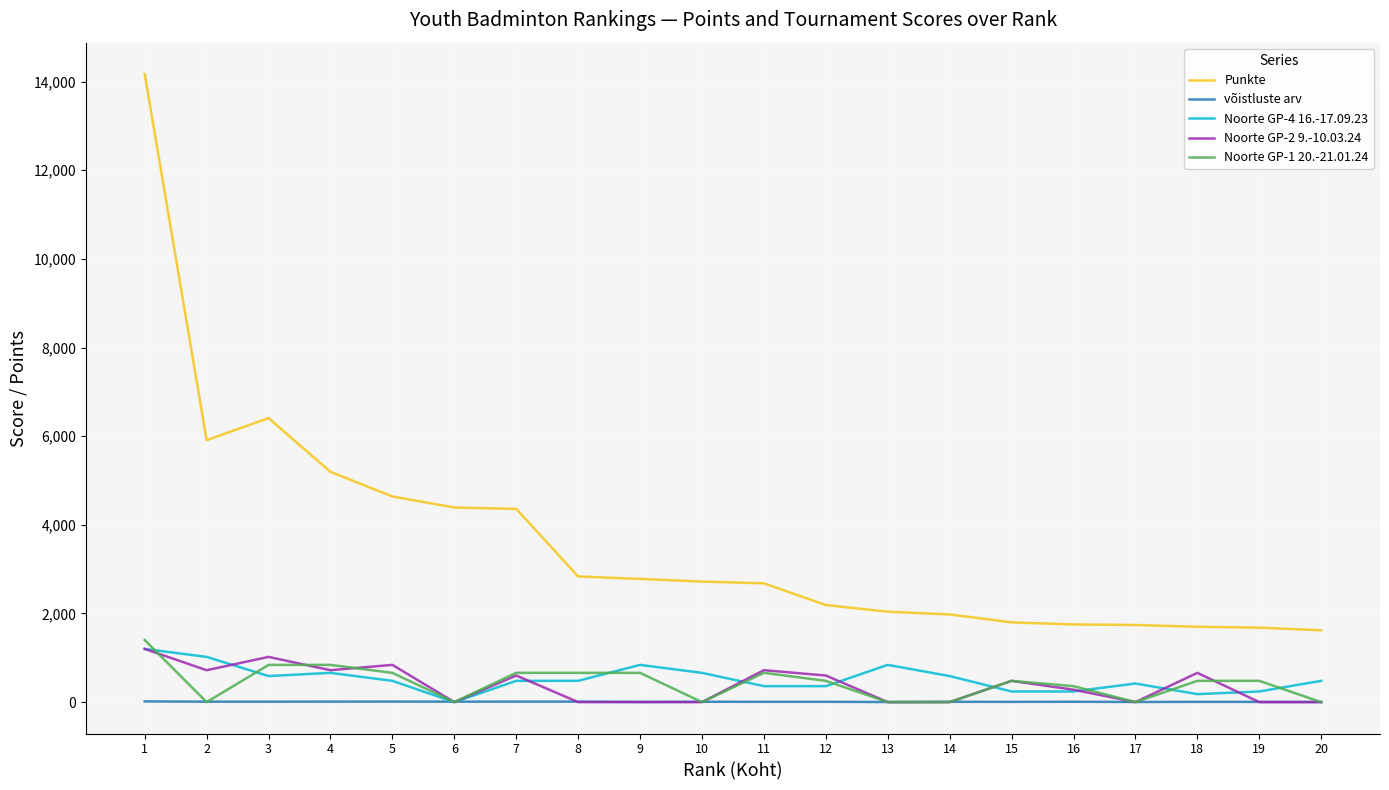

True or false: Noorte GP-4 16.-17.09.23 and Punkte intersect in this chart.

False